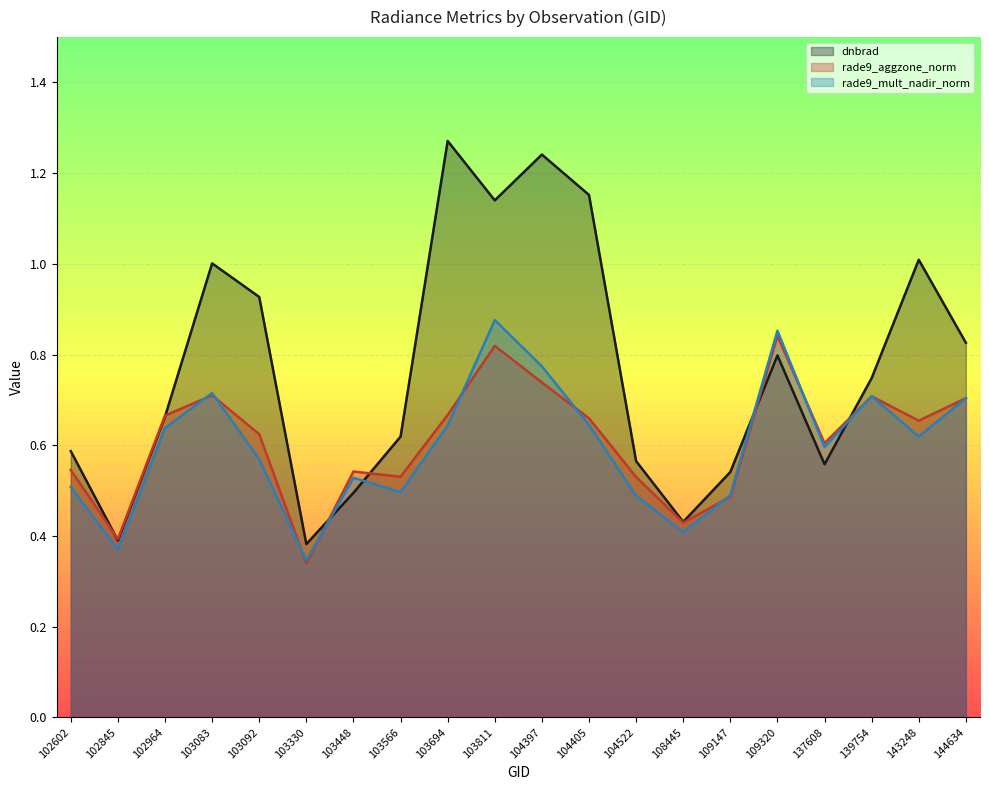

At how many categories does at least one series exceed 1?

6